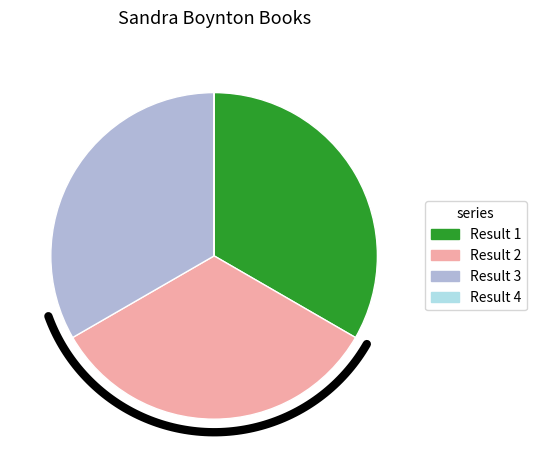

What percentage is the Result 1 slice, to the nearest percent?

33%